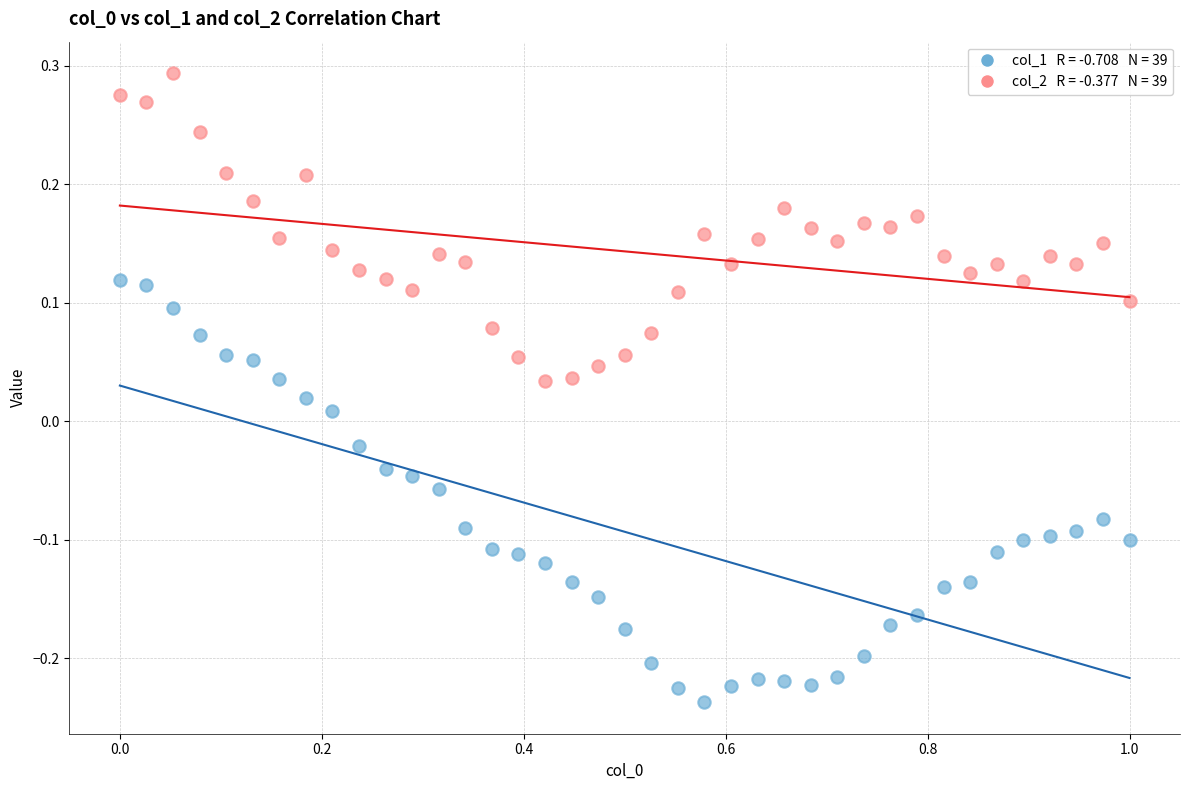

Across all data points, what is the range of Y values (max minus min)?

0.5